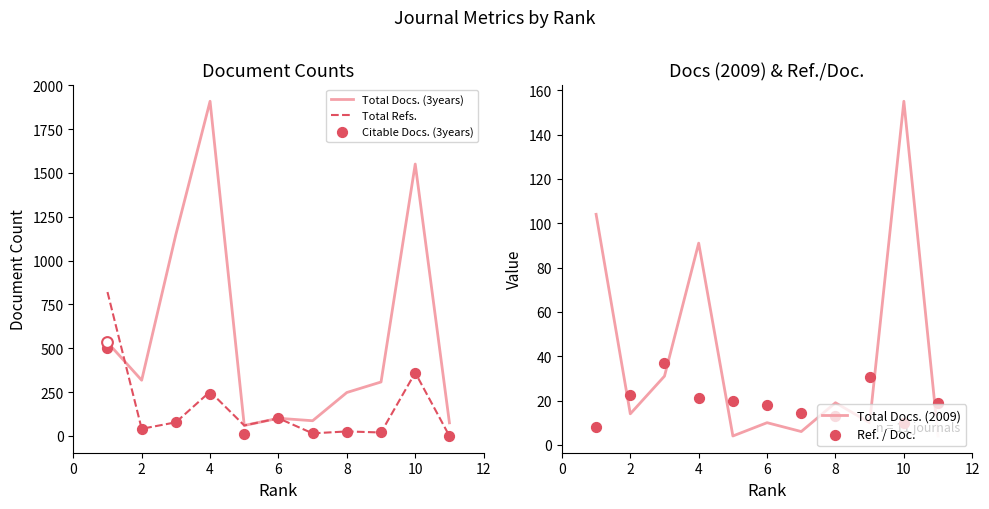

Which series has the largest total across all categories?

Total Docs. (3years)